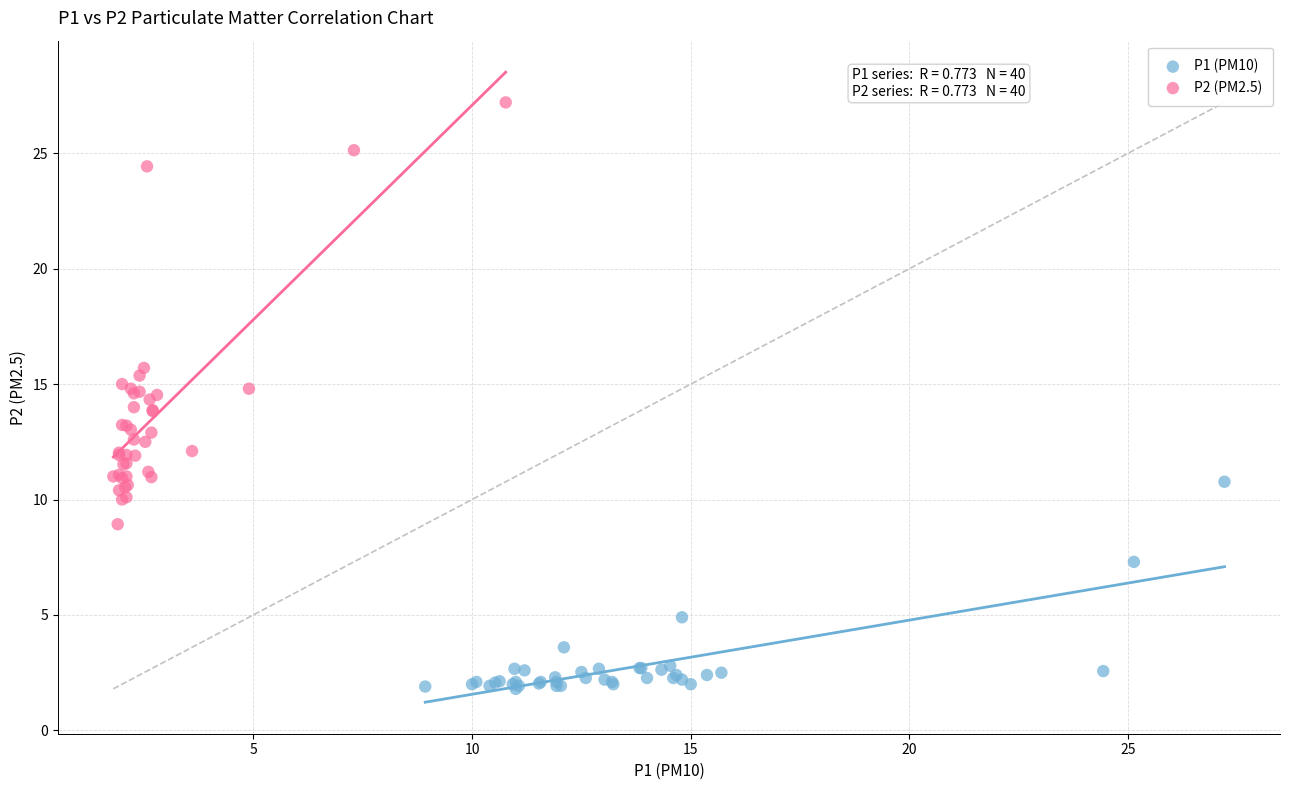

Which series contains the lowest Y value?

P1 (PM10)